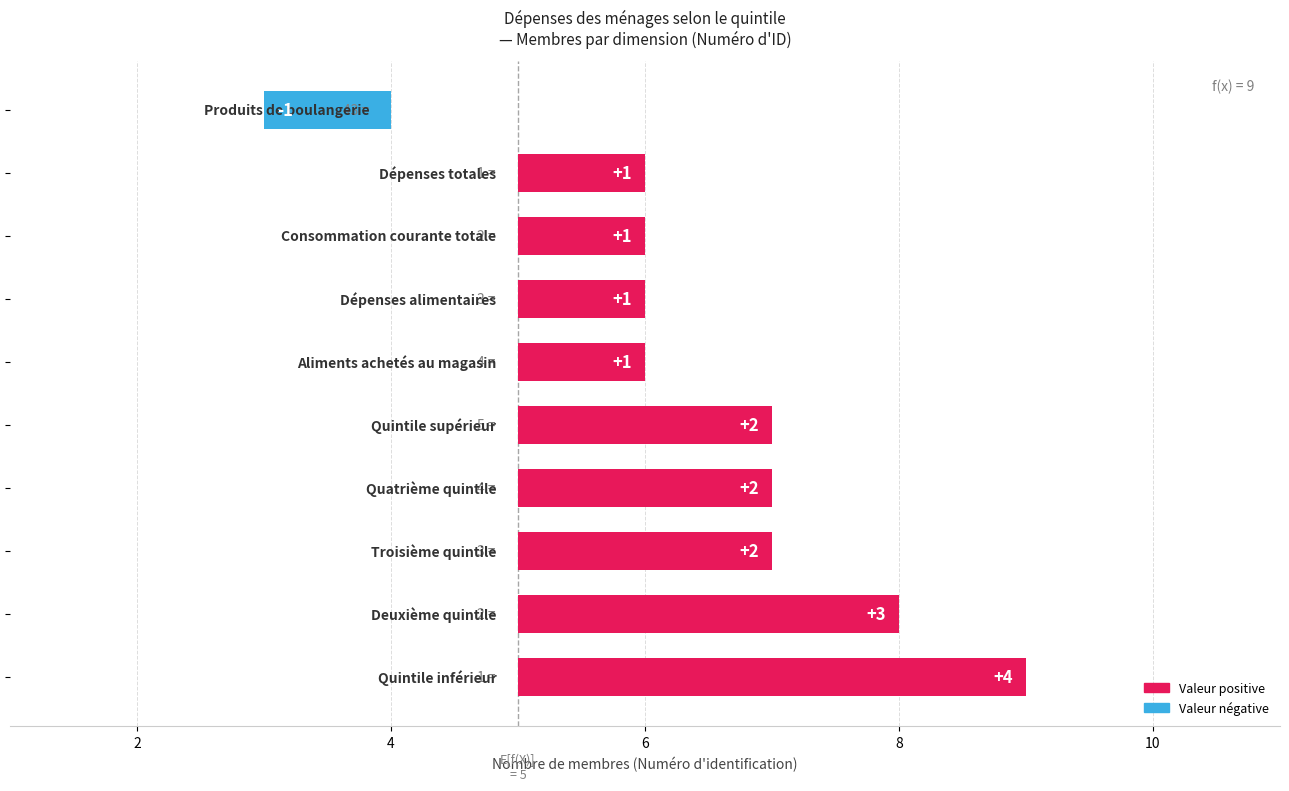

What is the label of the 8th bar from the right?

4